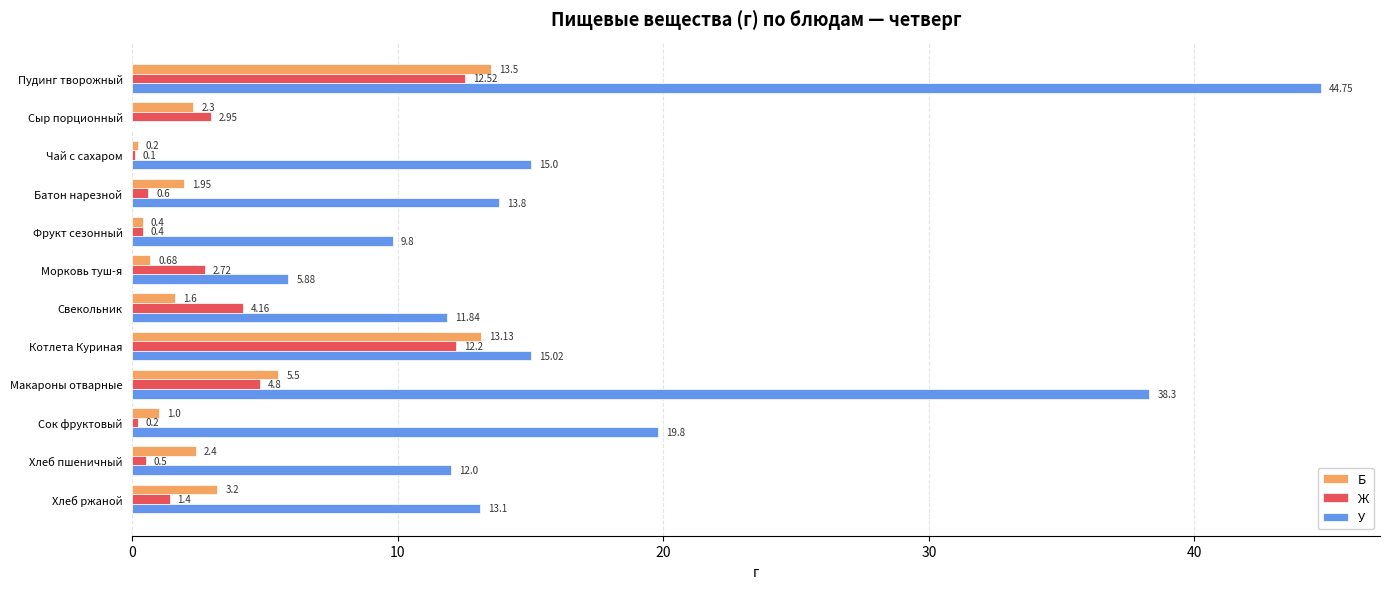

What is the sum of all У values?

199.3